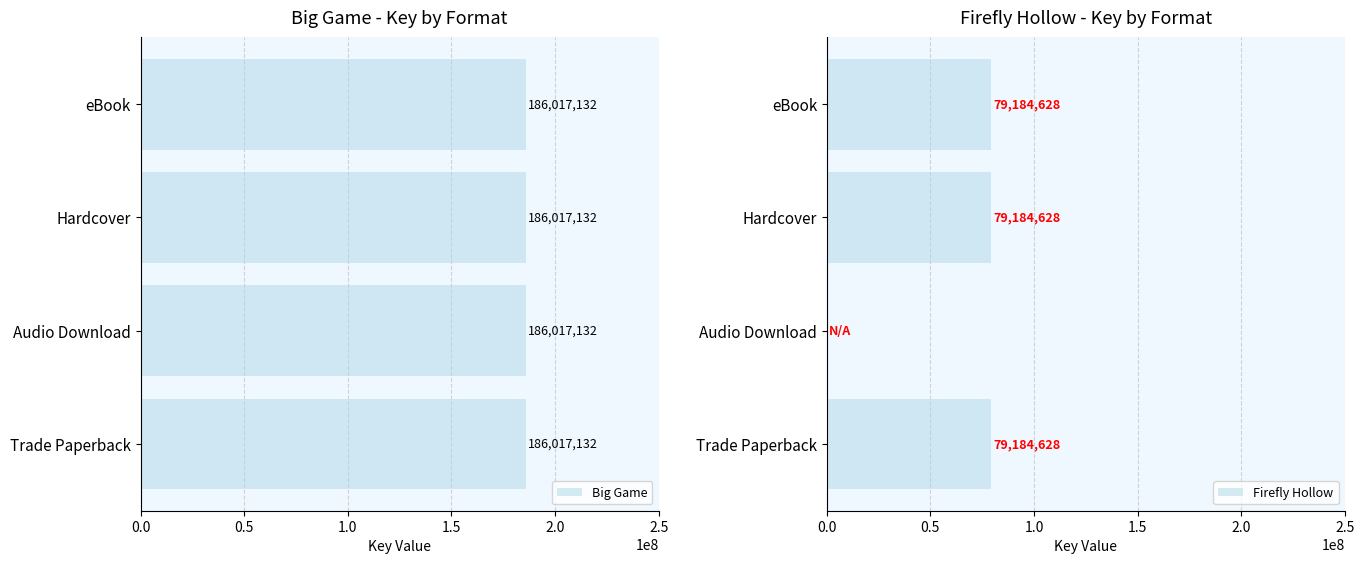

What is the sum of all Firefly Hollow values?

237553884